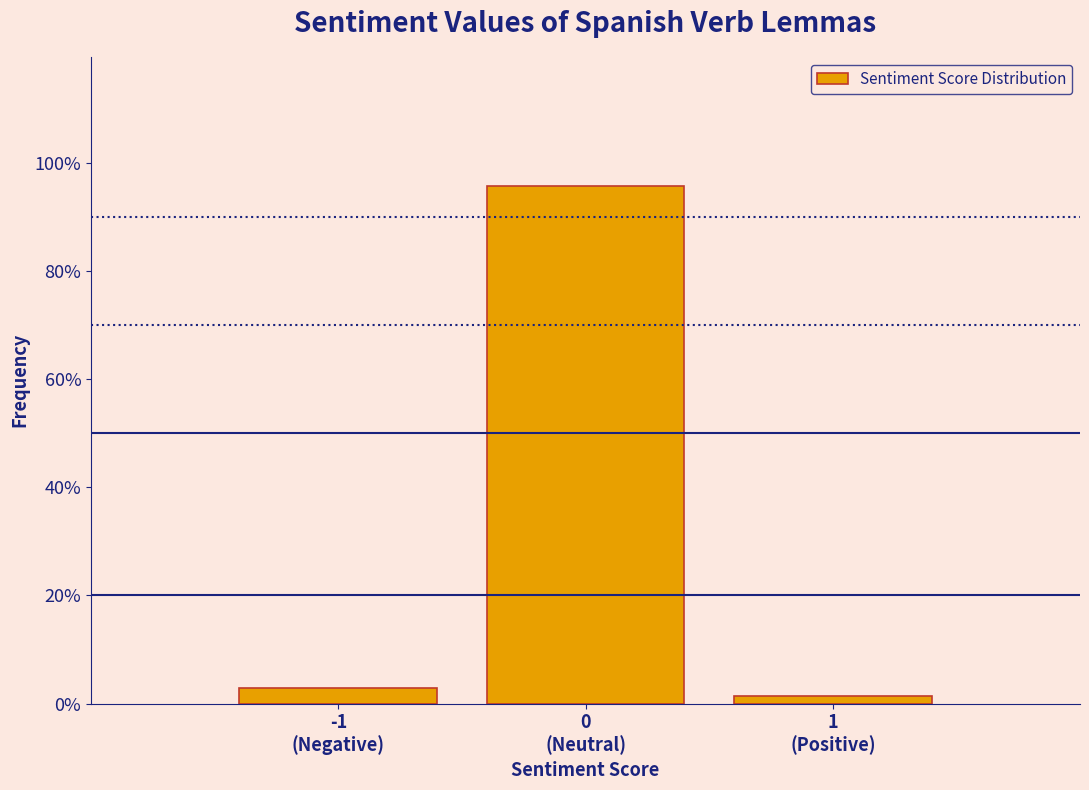

Reading left to right, list all the values displayed in this chart.

2.9	95.7	1.4